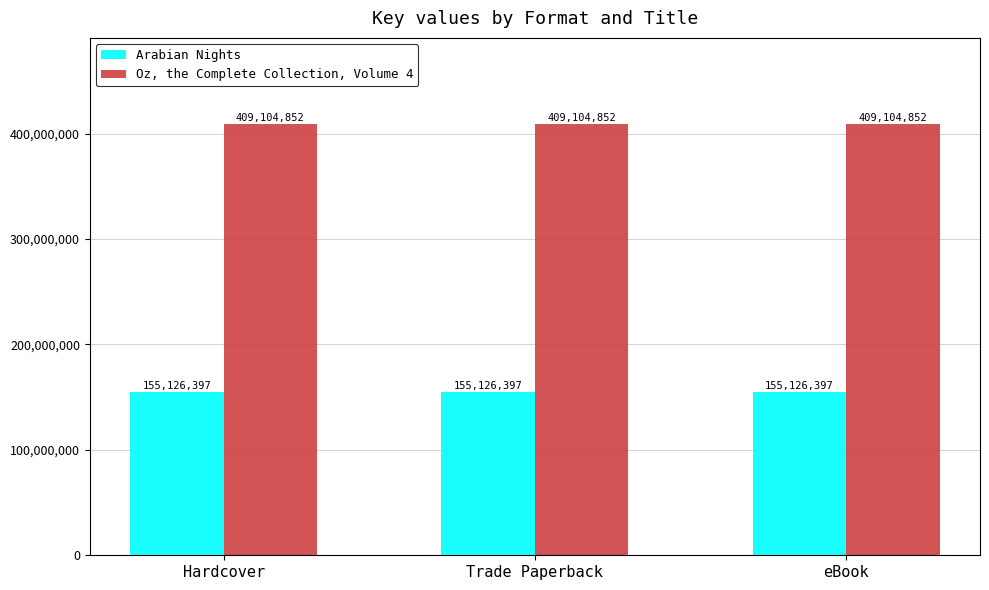

What is the spread (max minus min) of values at Hardcover?

253978455